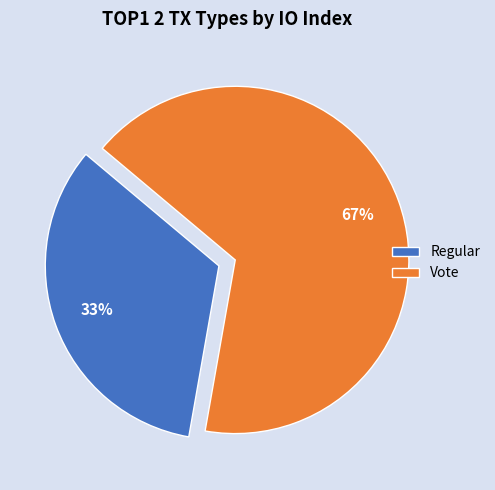

To the nearest percent, what portion does Regular represent?

33%